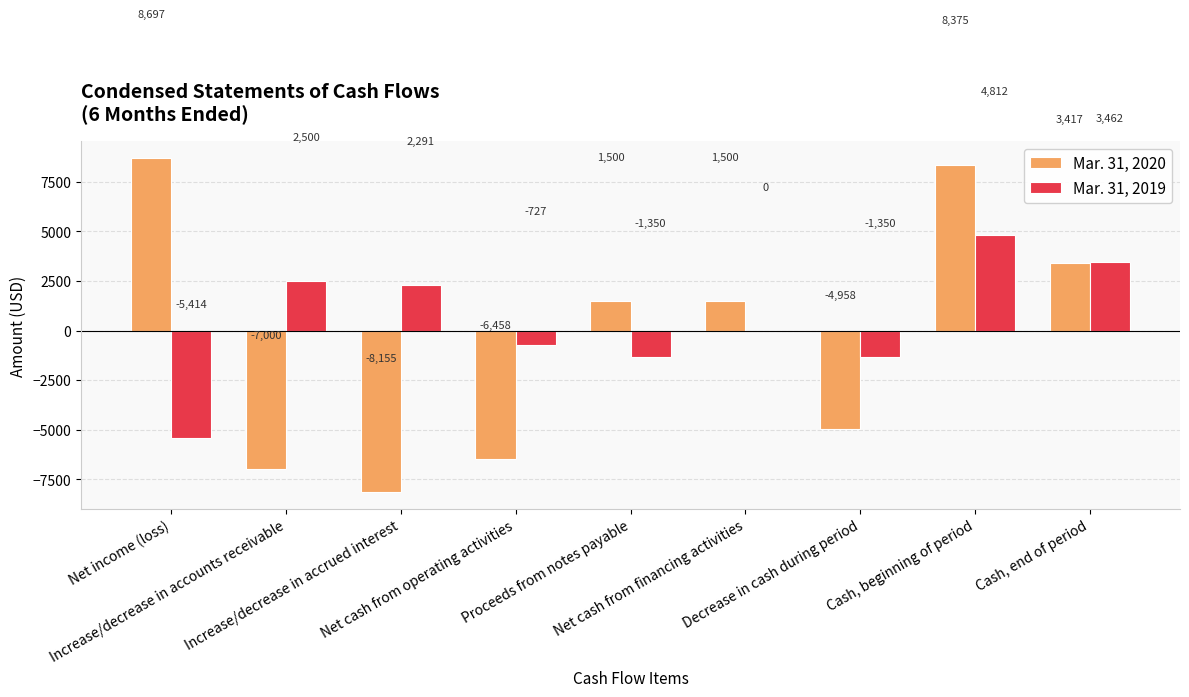

What is the maximum value shown in the chart?

8697